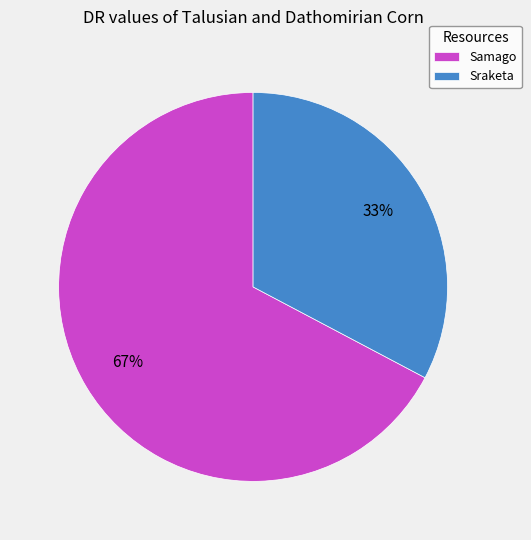

The Samago slice represents 67% of the pie. True or false?

True